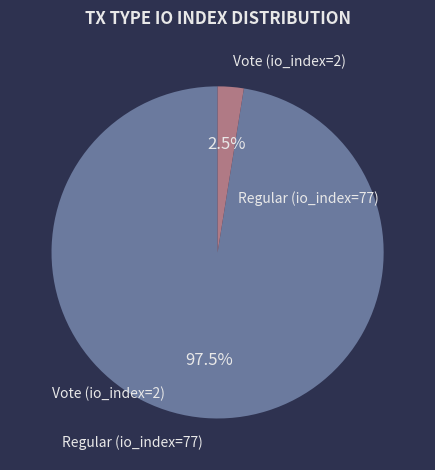

Is it true that Regular (io_index=77) is 91% of the pie?

False